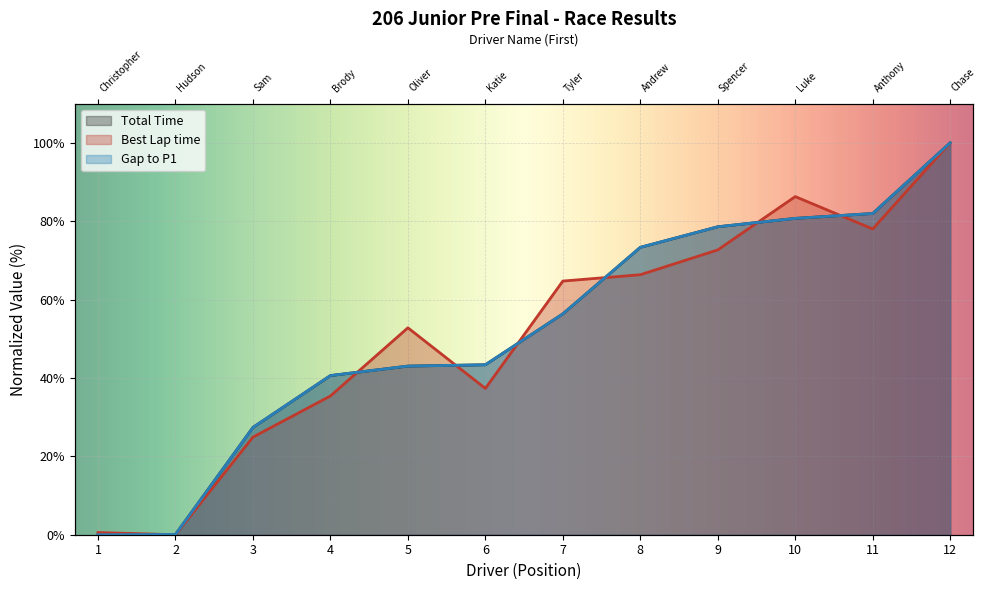

How many lines are shown in the chart?

3